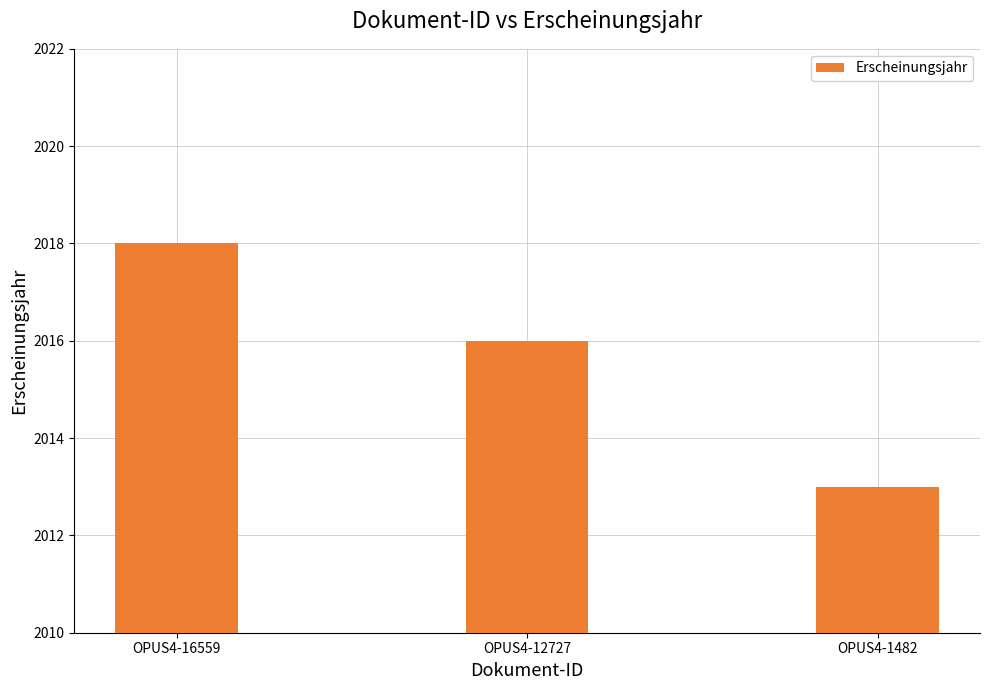

How many data points are less than 2016?

1